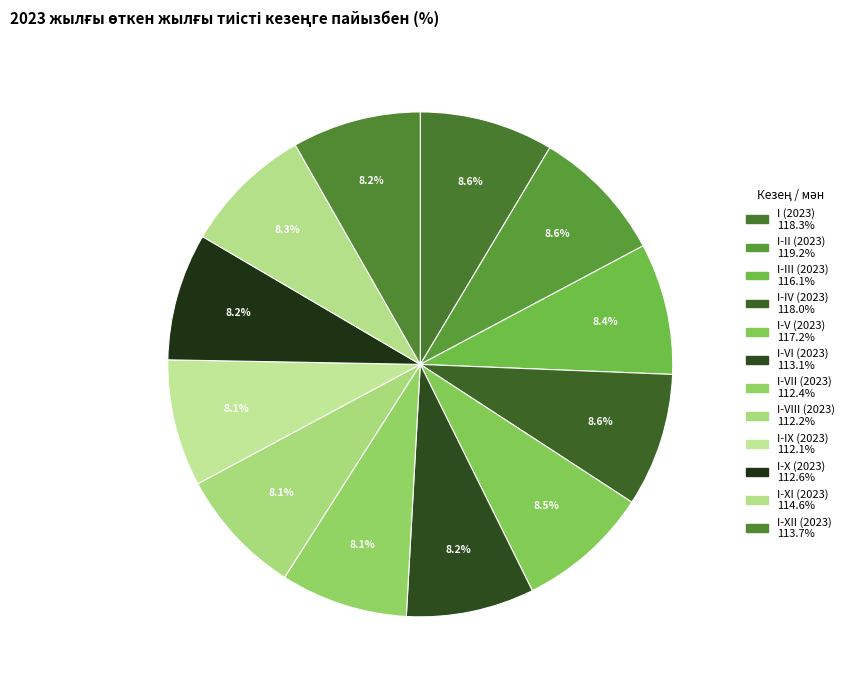

What is the smallest slice in the pie chart?

I-IX (2023)